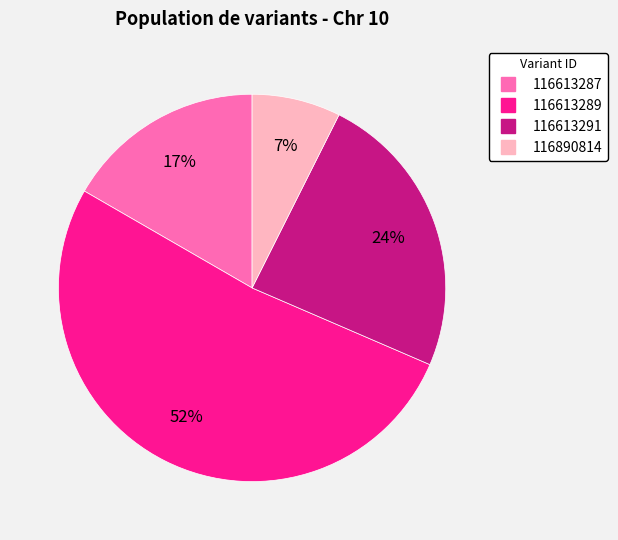

Between 116613291 and 116890814, which is larger?

116613291